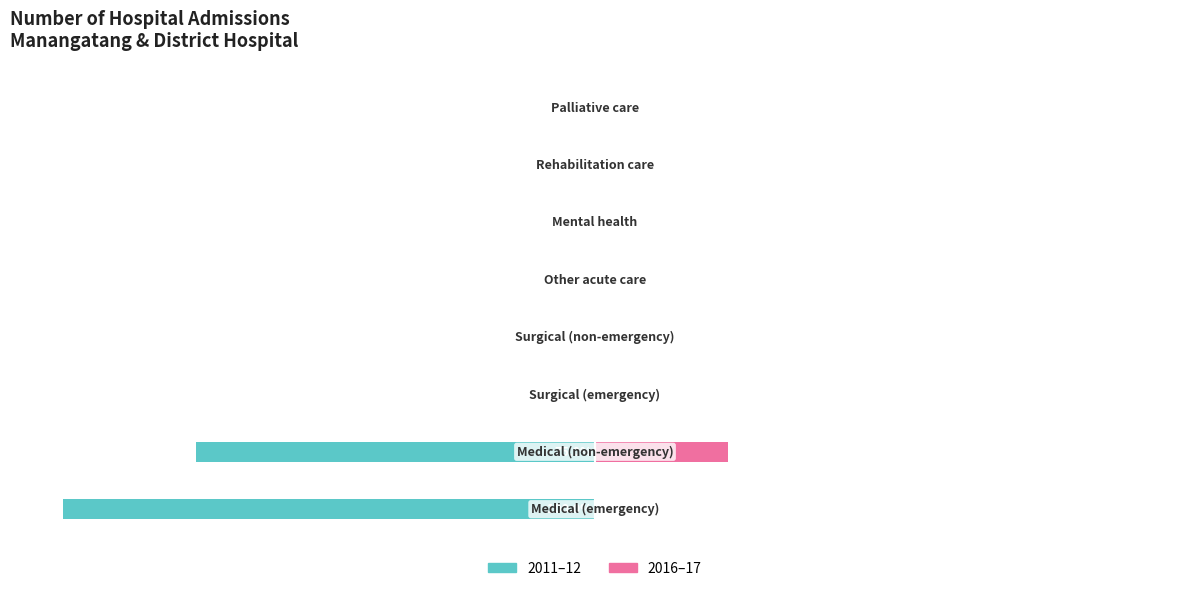

What is the maximum value shown in the chart?

25